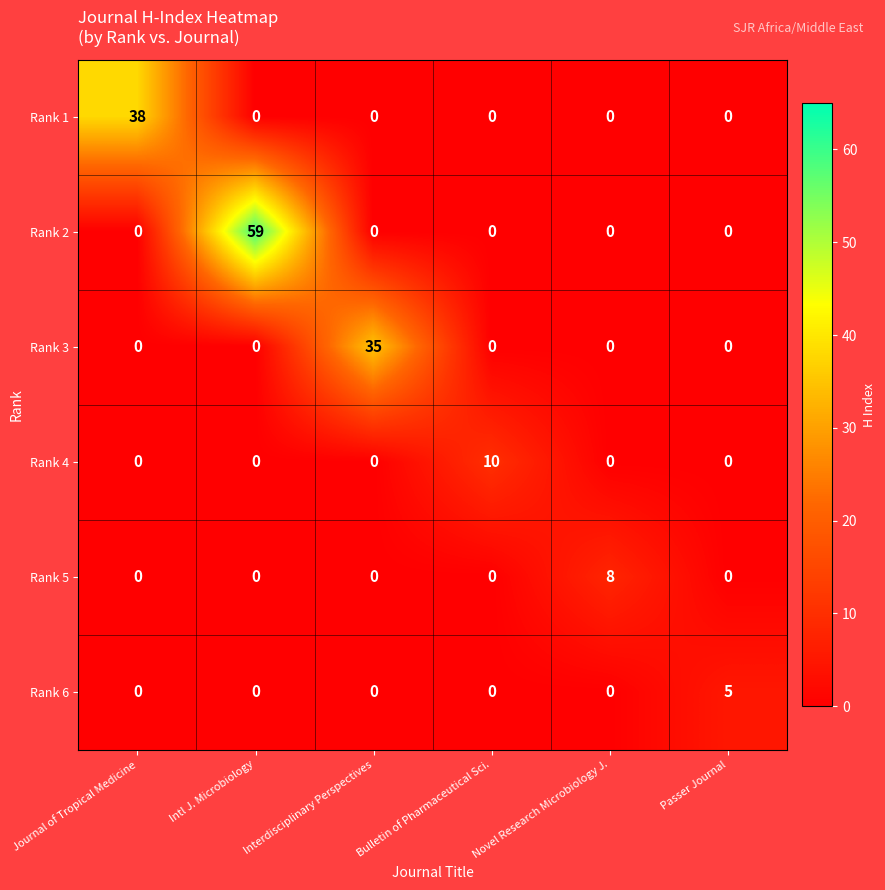

Rank the series by their maximum value, from highest to lowest.

Rank 2, Rank 1, Rank 3, Rank 4, Rank 5, Rank 6